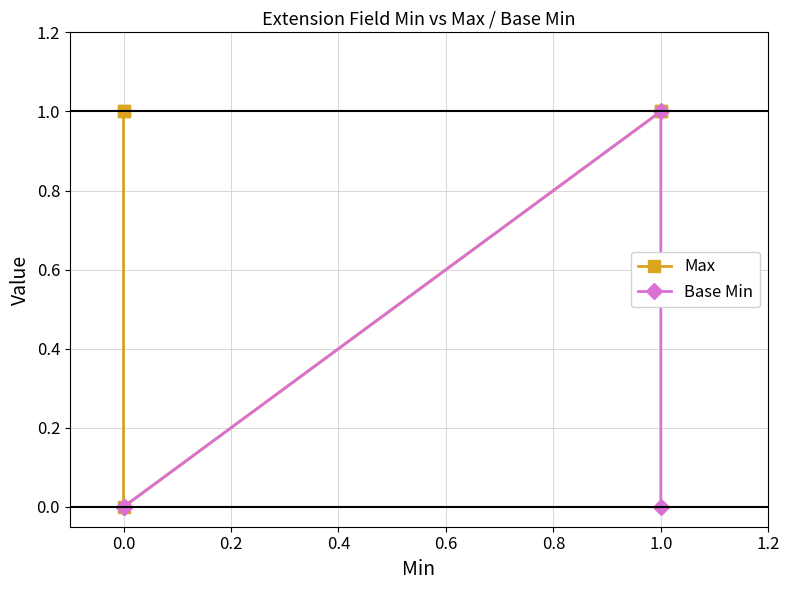

How many lines are shown in the chart?

2